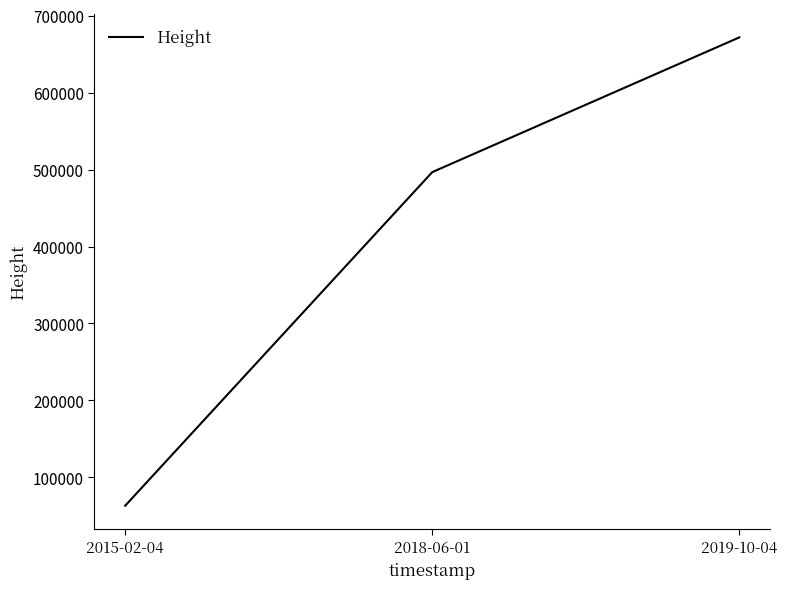

List the labels in order of value, largest first.

2019-10-04, 2018-06-01, 2015-02-04